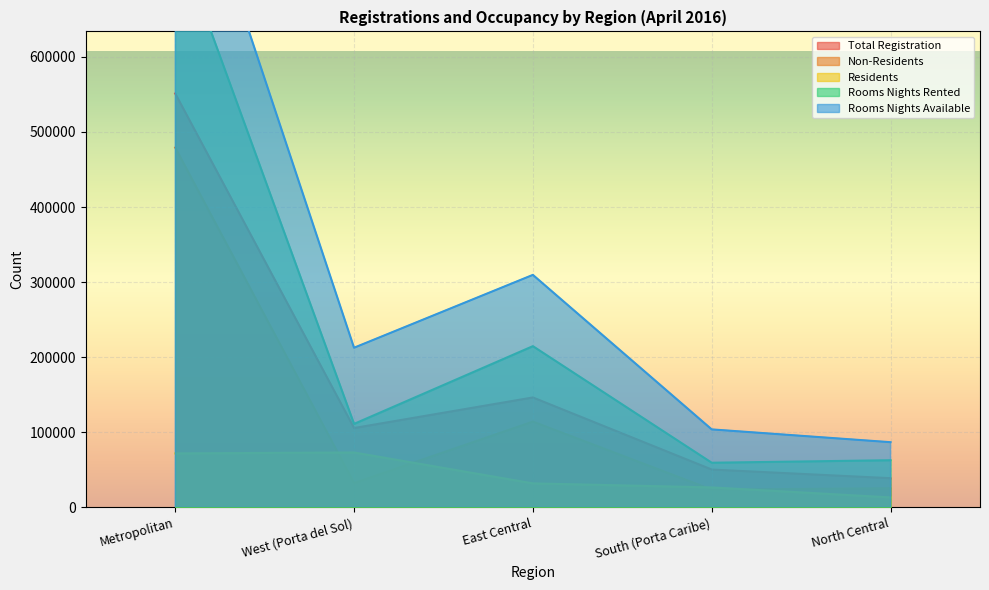

Where does the Total Registration series first go above 105827?

Metropolitan